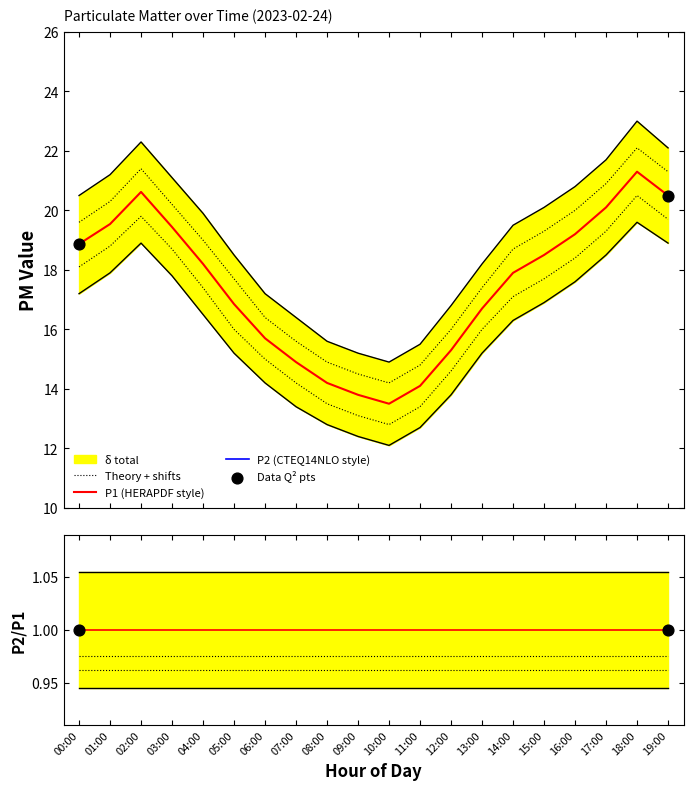

At which category is the sum across all series the highest?

18:00